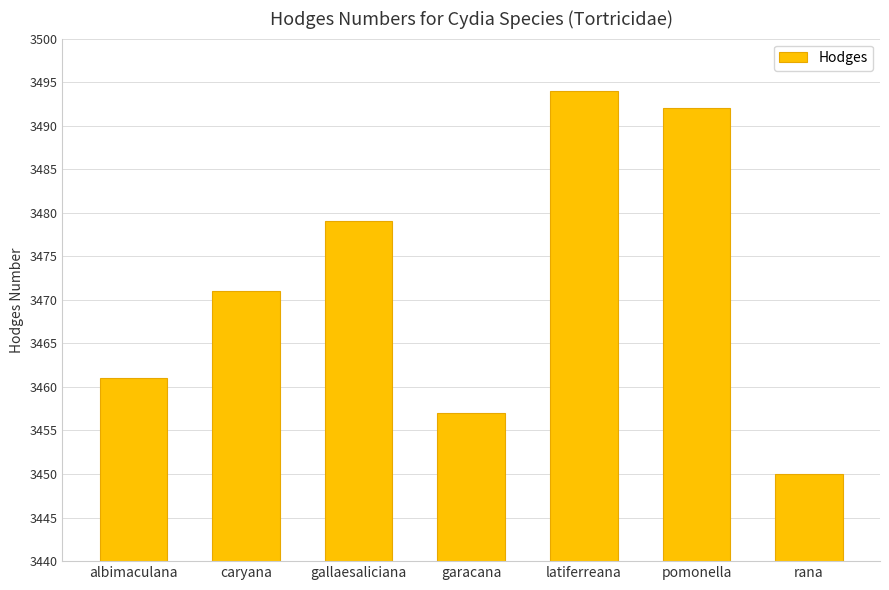

What is the difference between the values at rana and albimaculana?

11